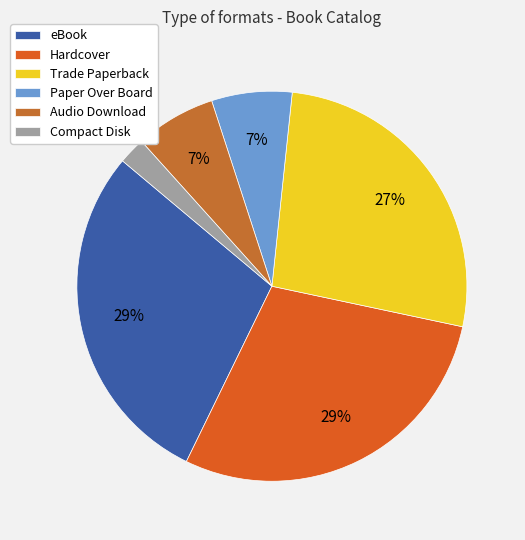

Does Trade Paperback account for over 50% of the chart?

No